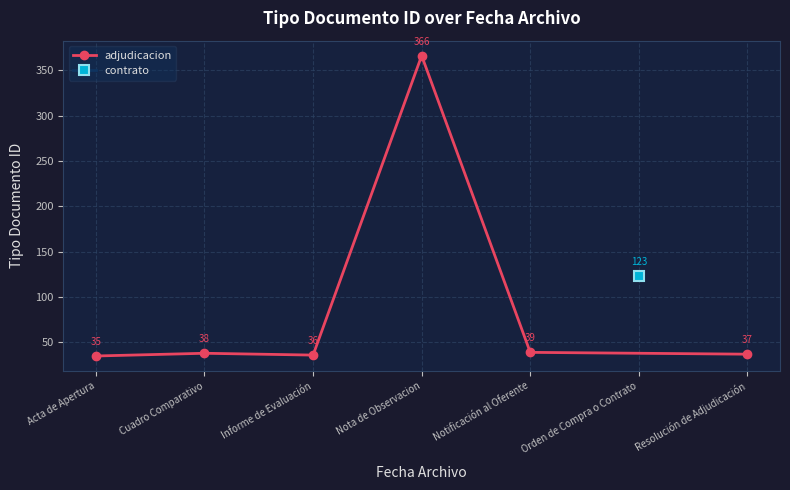

How many lines are shown in the chart?

1